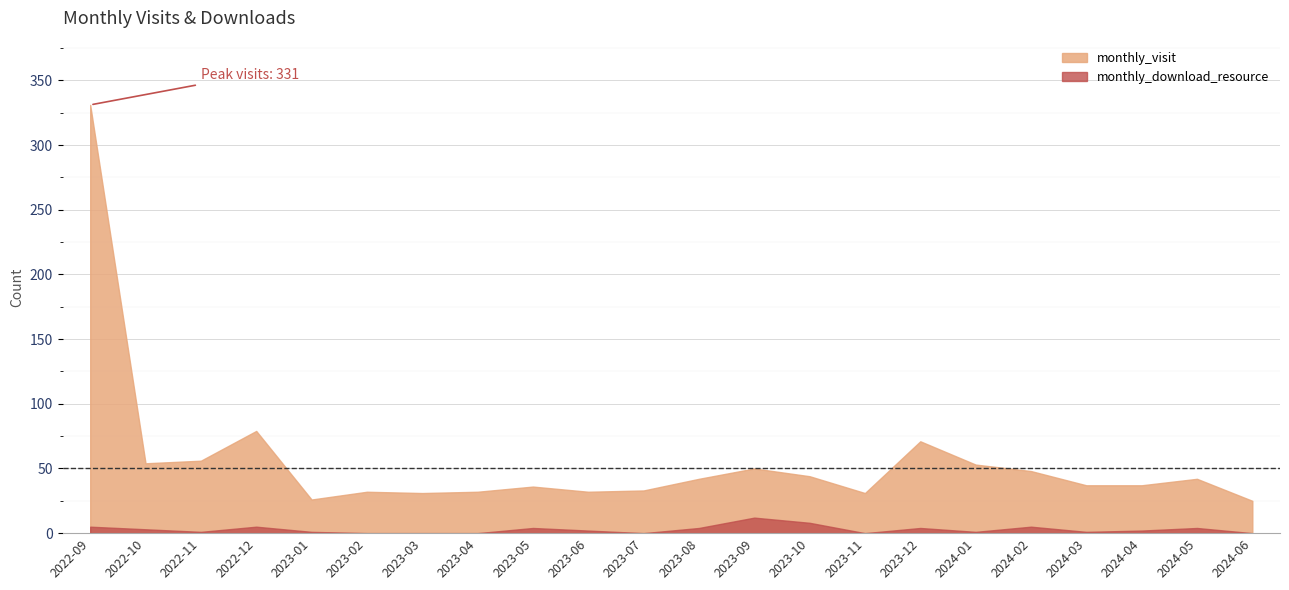

Is the value of monthly_download_resource at 2023-09 greater than the value of monthly_visit at 2022-12?

No